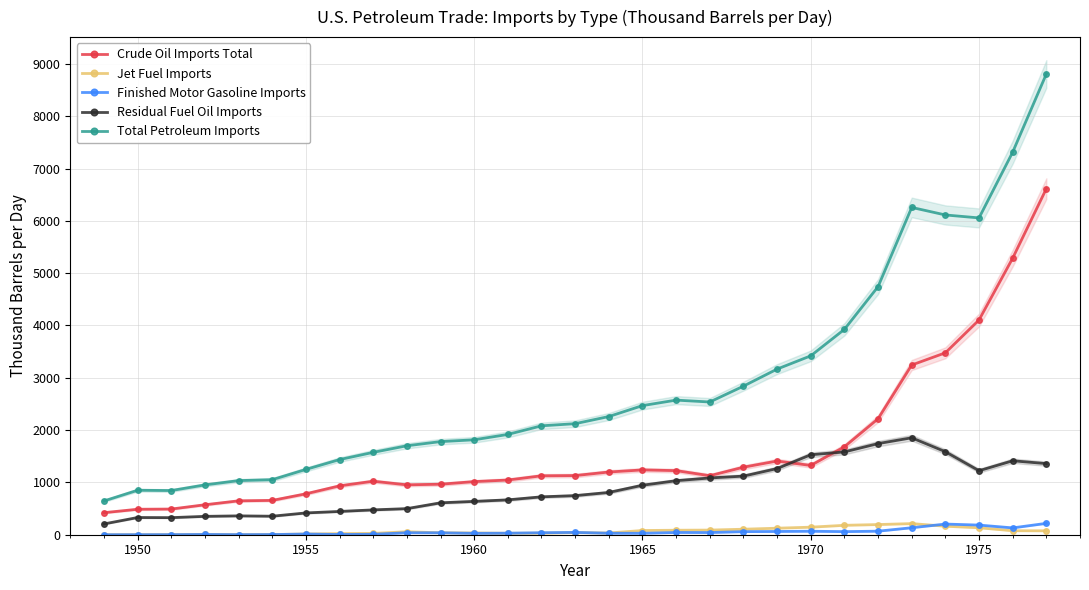

True or false: Finished Motor Gasoline Imports and Total Petroleum Imports intersect in this chart.

False